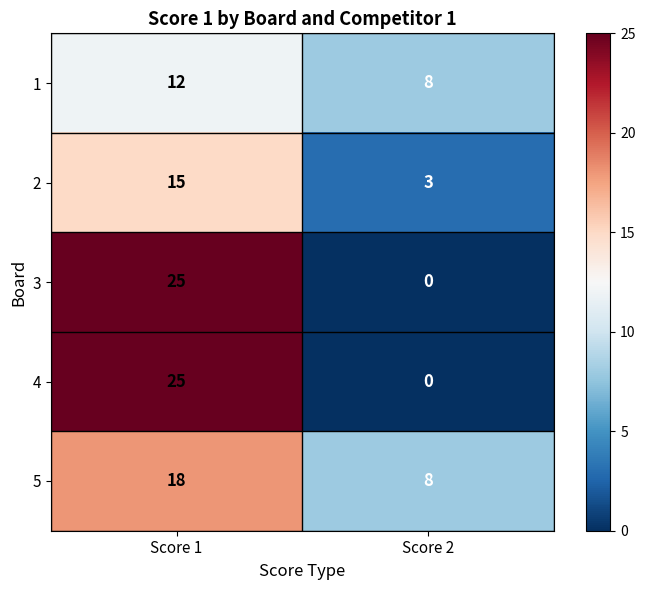

List the labels in order of 4 value, largest first.

Score 1, Score 2